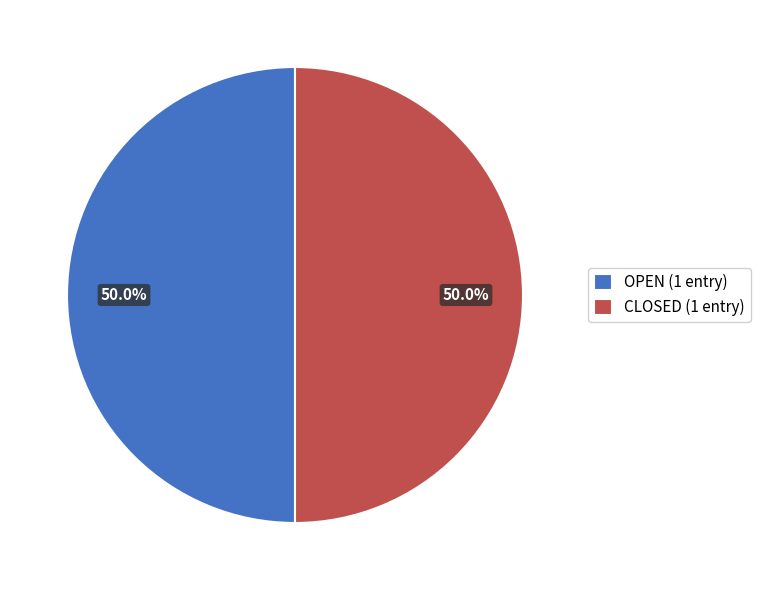

To the nearest percent, what is the average slice percentage?

50%